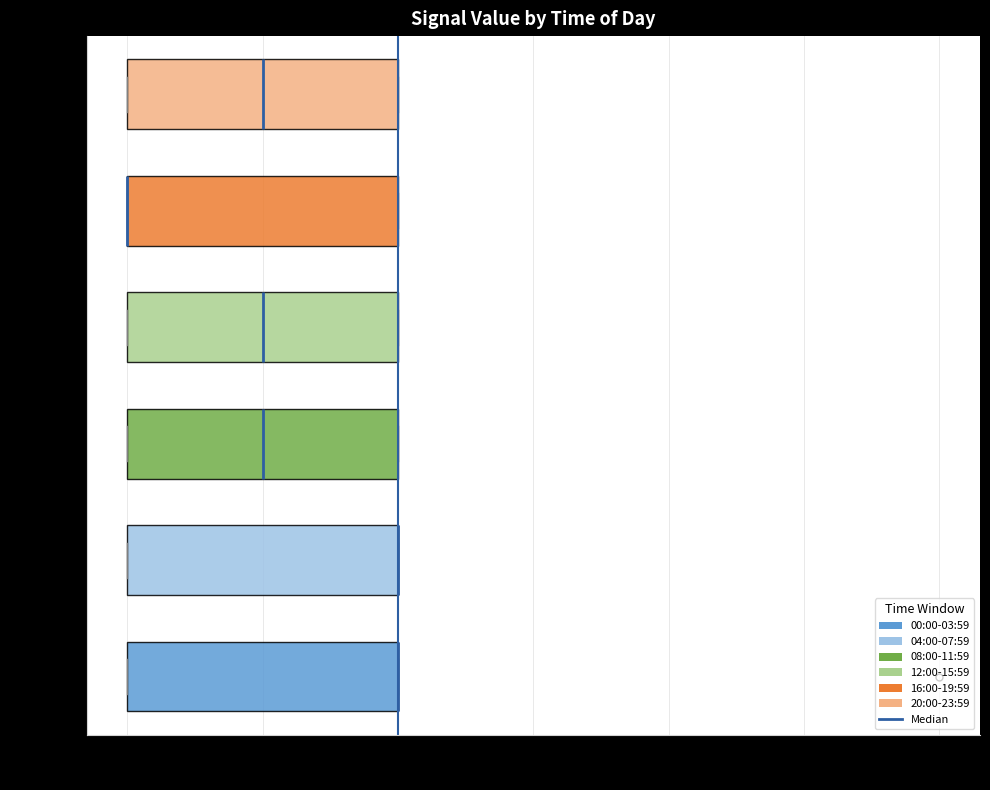

Reading bottom to top, read every box against the x-axis: the position of its median line, the range the box covers, and the ends of its whiskers. The values are not printed on the chart, so give them approximately, as read against the axis.

00:00-03:59: median -69.0 (drawn on the box's right edge), box -70.0 to -69.0, whiskers -70.0 to -69.0
04:00-07:59: median -69.0 (drawn on the box's right edge), box -70.0 to -69.0, whiskers -70.0 to -69.0
08:00-11:59: median -69.5, box -70.0 to -69.0, whiskers -70.0 to -69.0
12:00-15:59: median -69.5, box -70.0 to -69.0, whiskers -70.0 to -69.0
16:00-19:59: median -70.0 (drawn on the box's left edge), box -70.0 to -69.0, whiskers -70.0 to -69.0
20:00-23:59: median -69.5, box -70.0 to -69.0, whiskers -70.0 to -69.0